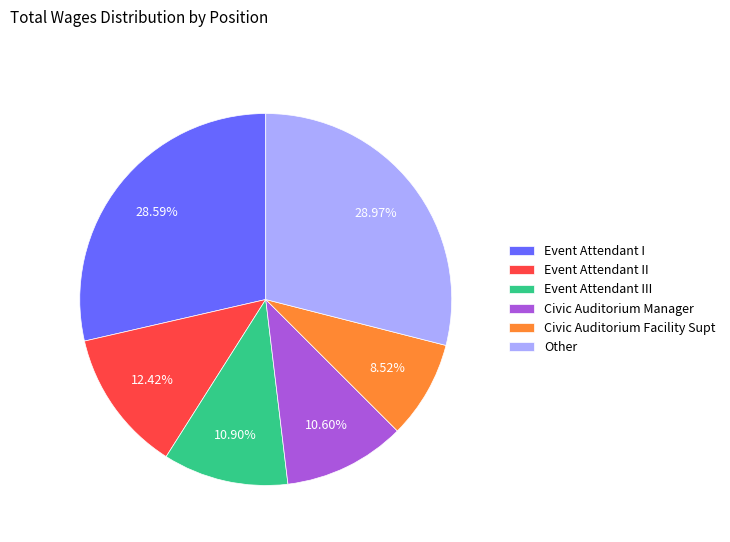

Approximately how many times larger is the value at Civic Auditorium Manager compared to Event Attendant II?

0.9